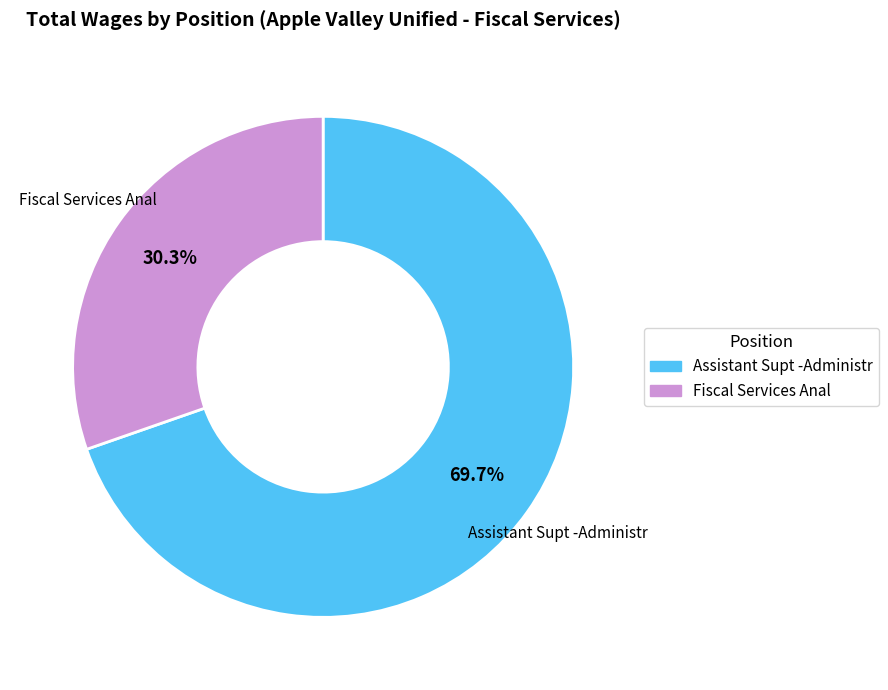

How many slices are in this pie chart?

2